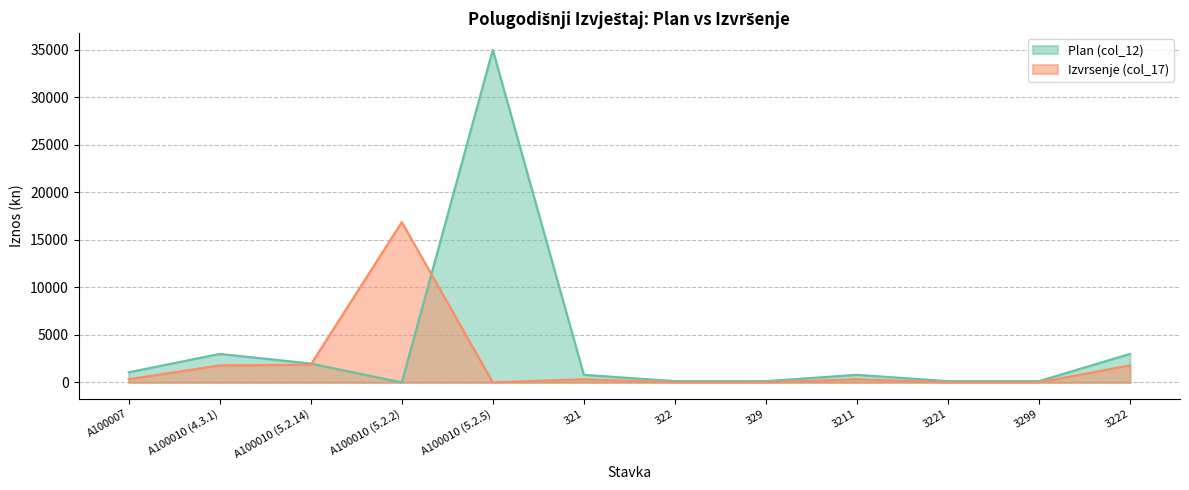

Which series has the largest total across all categories?

Plan (col_12)